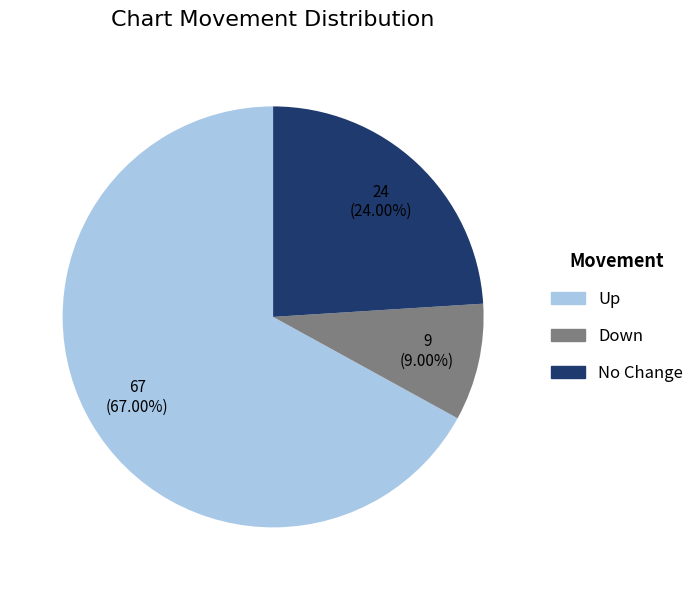

Is there a majority slice in this chart?

Yes